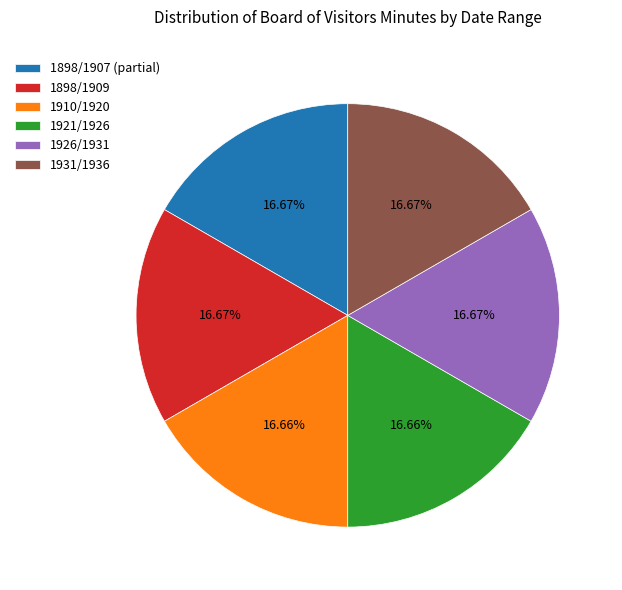

Approximately how many times larger is the value at 1931/1936 compared to 1921/1926?

1.0